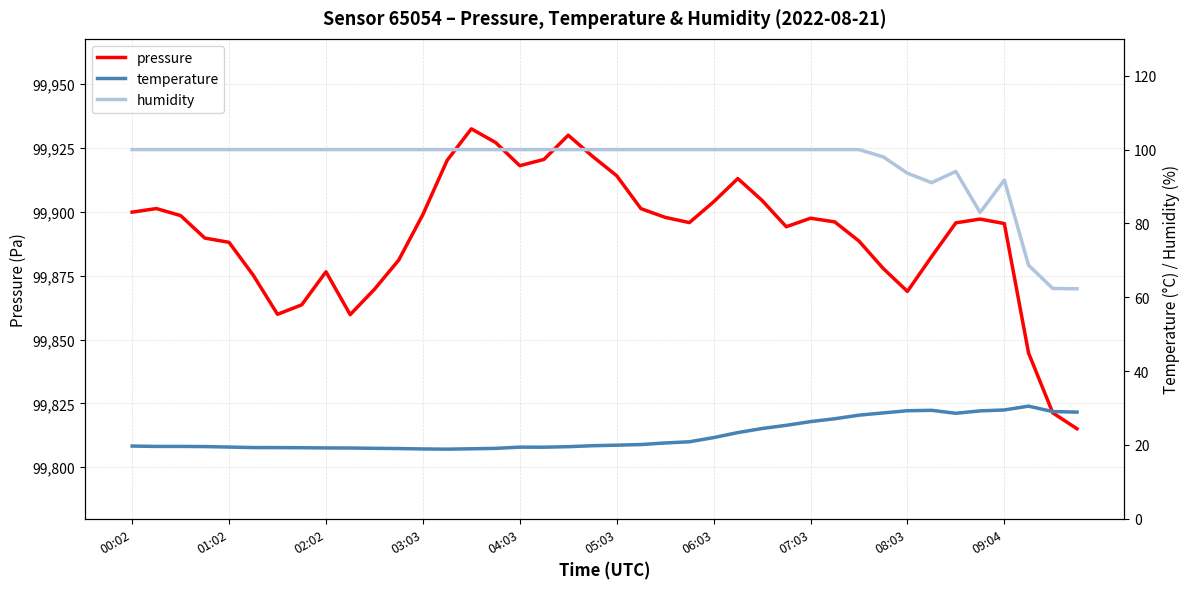

List the series in order of their peak value, highest first.

pressure, humidity, temperature